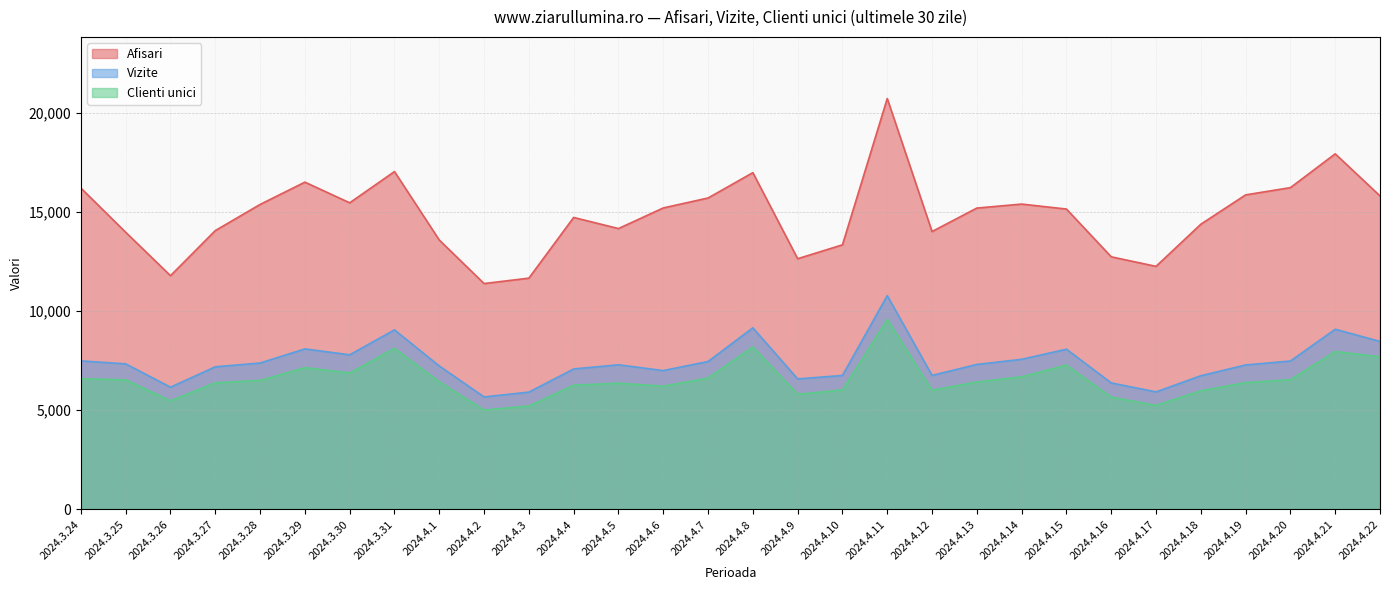

The Clienti unici series shows 6875 at 2024.3.30. True or false?

True